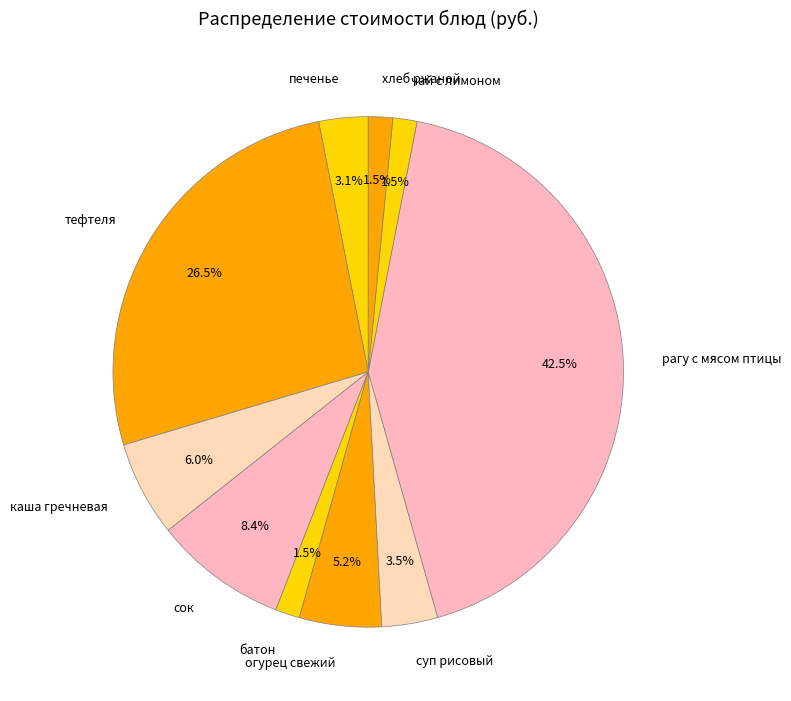

Count the number of slices in the pie.

10